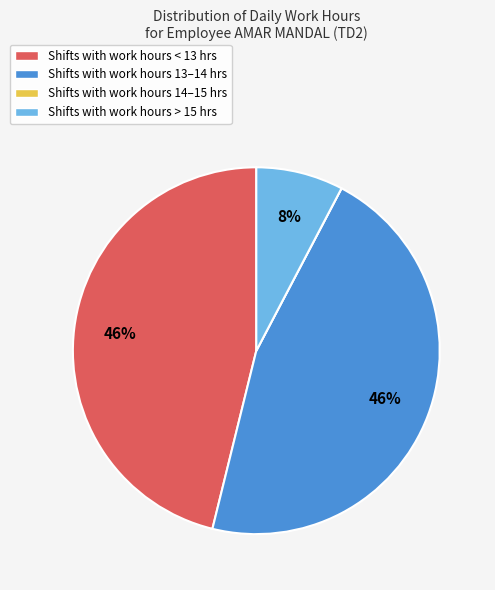

Between Shifts with work hours 13–14 hrs and Shifts with work hours > 15 hrs, which is larger?

Shifts with work hours 13–14 hrs